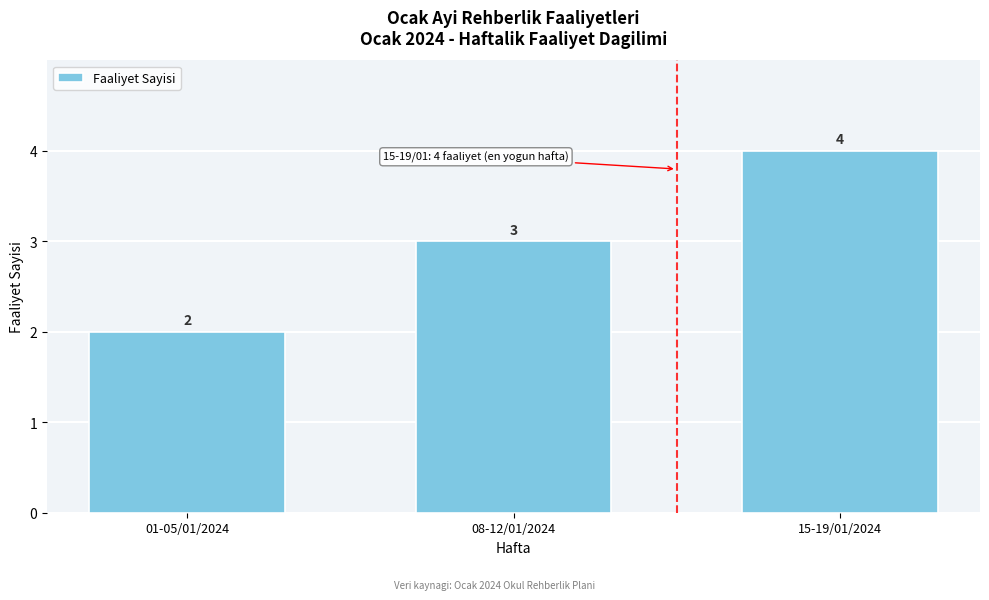

Reading left to right, what are all the values shown in this chart?

2	3	4